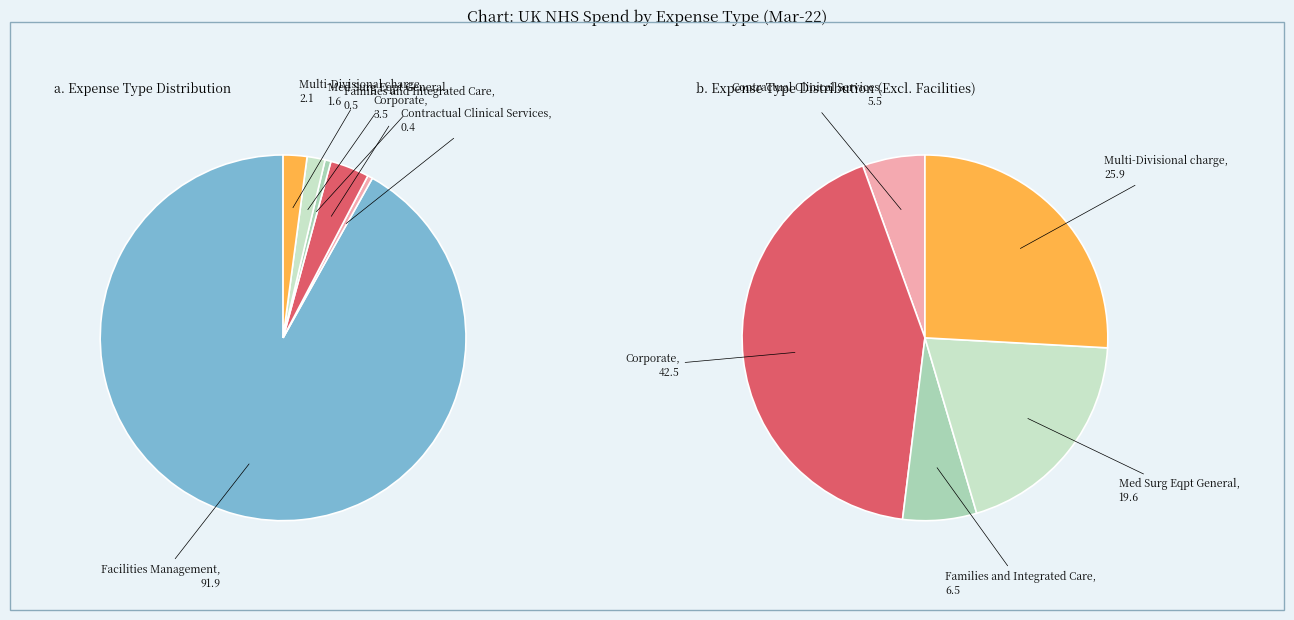

Which category has the biggest portion of the pie?

Facilities Management